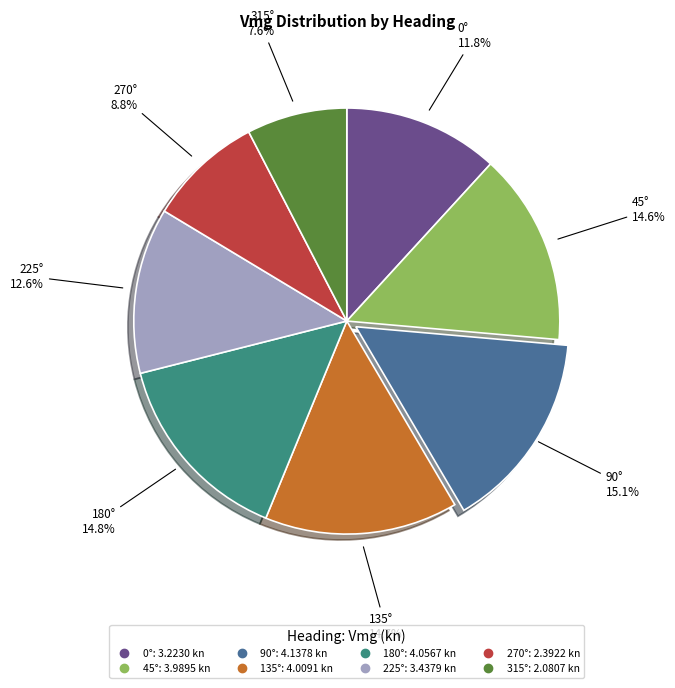

Does 270° represent more than half of the total?

No